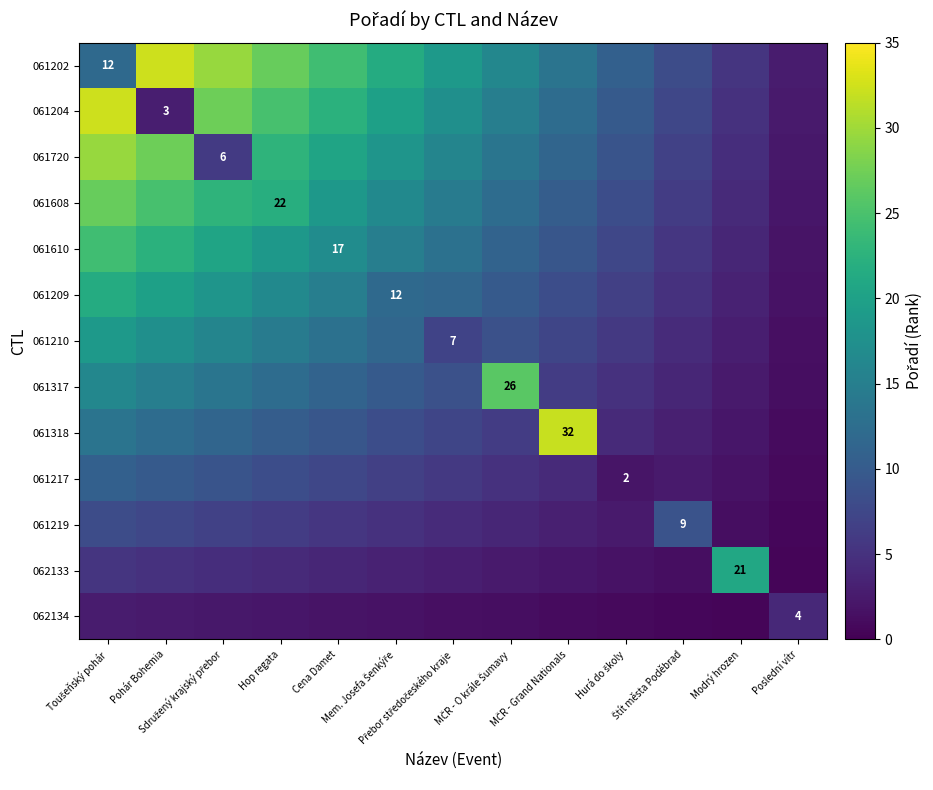

Between Hop regata and MČR - O krále Šumavy, which series saw the biggest shift?

061317